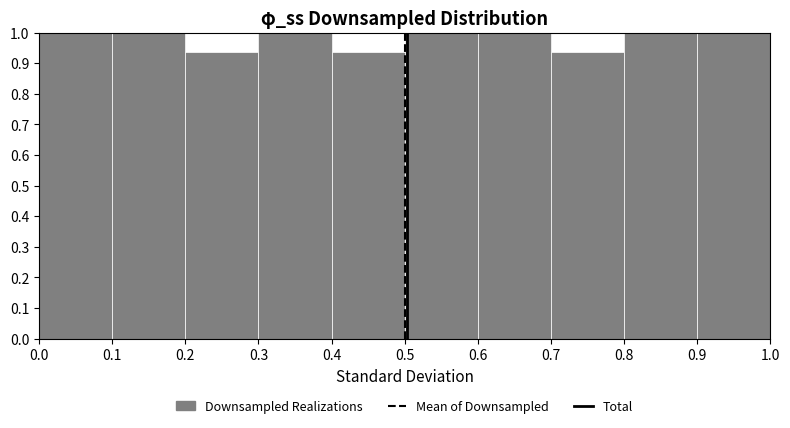

Reading left to right, transcribe this chart: for each bar, give the range it covers on the x-axis and its height. The values are not printed on the chart, so give them approximately, as read against the axis.

0.0 to 0.1: 1.00
0.1 to 0.2: 1.00
0.2 to 0.3: 0.94
0.3 to 0.4: 1.00
0.4 to 0.5: 0.94
0.5 to 0.6: 1.00
0.6 to 0.7: 1.00
0.7 to 0.8: 0.94
0.8 to 0.9: 1.00
0.9 to 1.0: 1.00